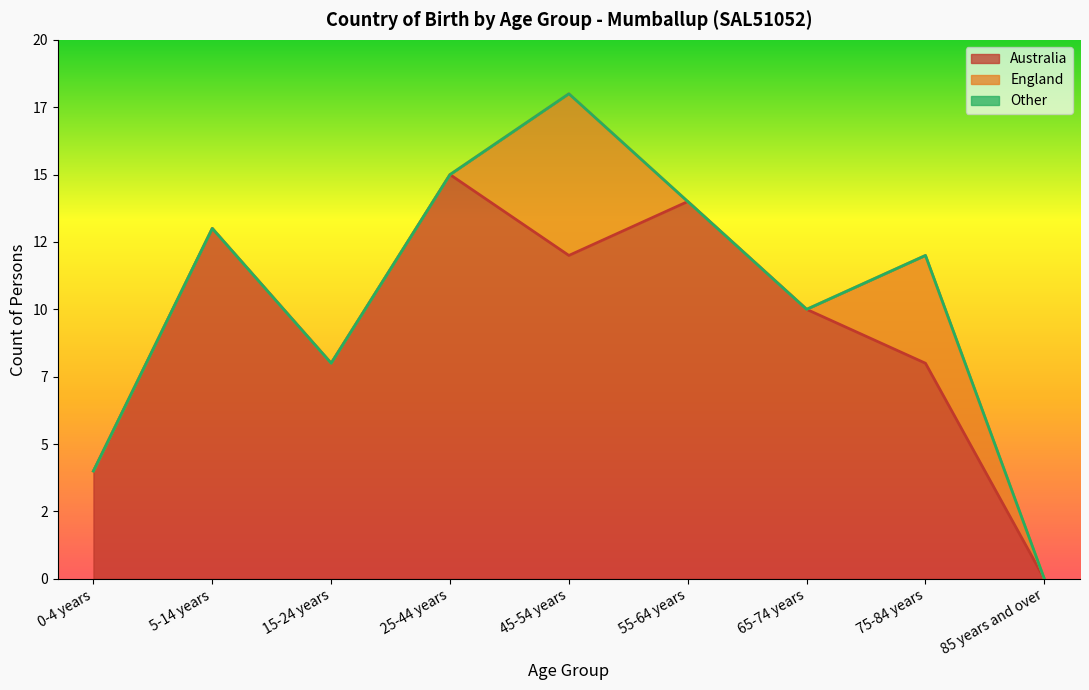

At which category does Australia reach its first local valley?

15-24 years